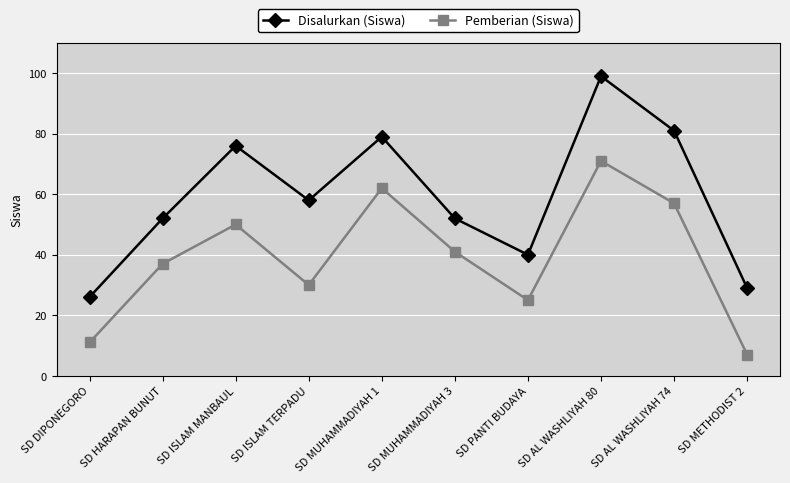

At which category does the chart reach its peak across all series?

SD AL WASHLIYAH 80